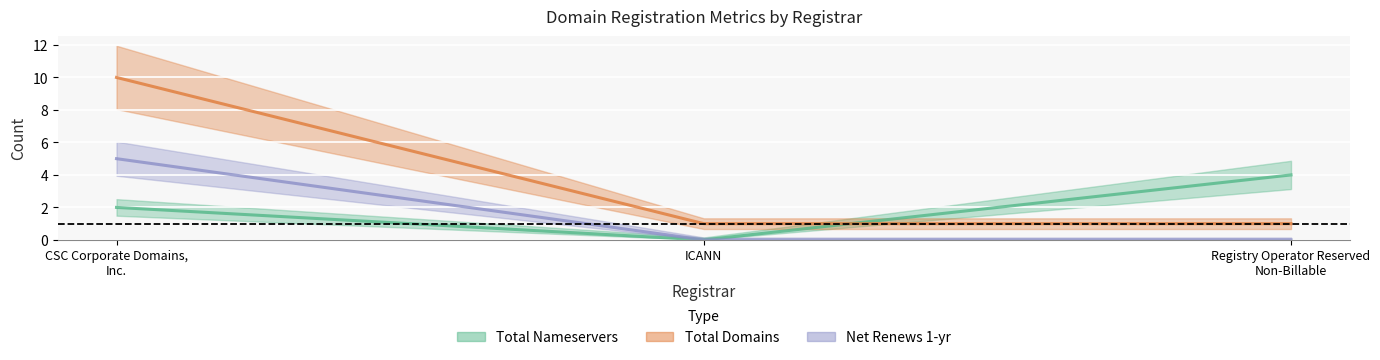

The net-renews-1-yr series shows 10 at CSC Corporate Domains, Inc.. True or false?

True